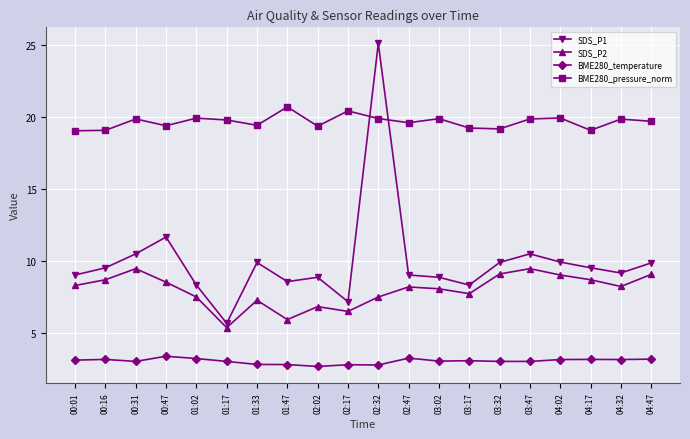

The value of BME280_temperature at 02:17 is 1.7. True or false?

False